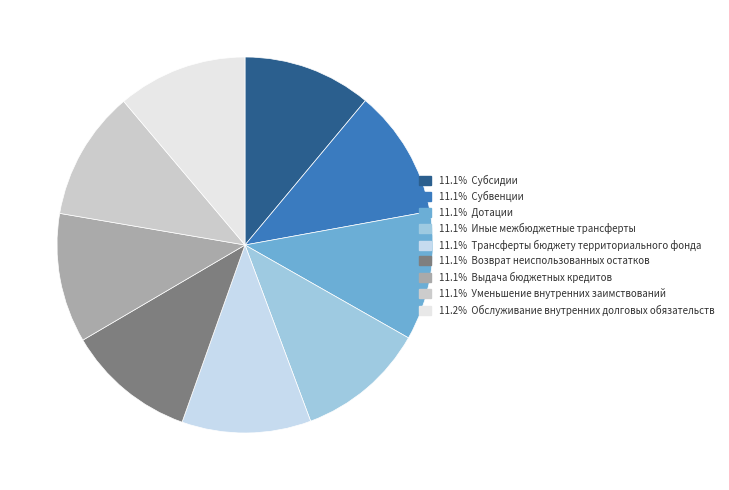

Count the number of slices in the pie.

9